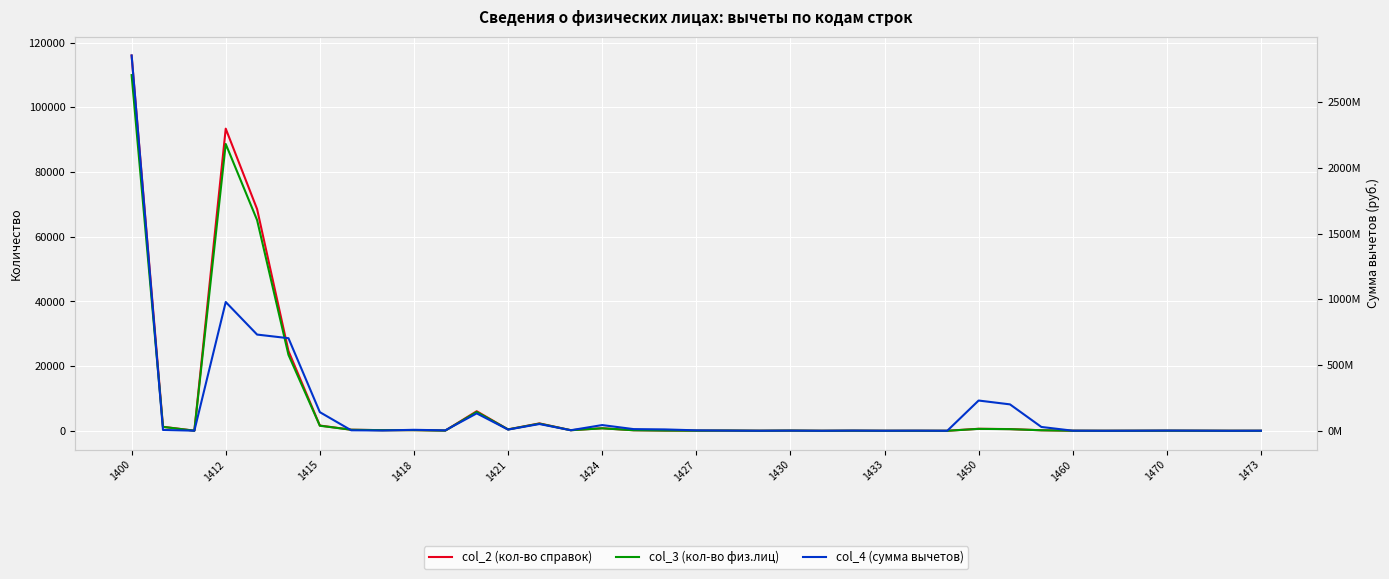

What position from the left is 1460?

11